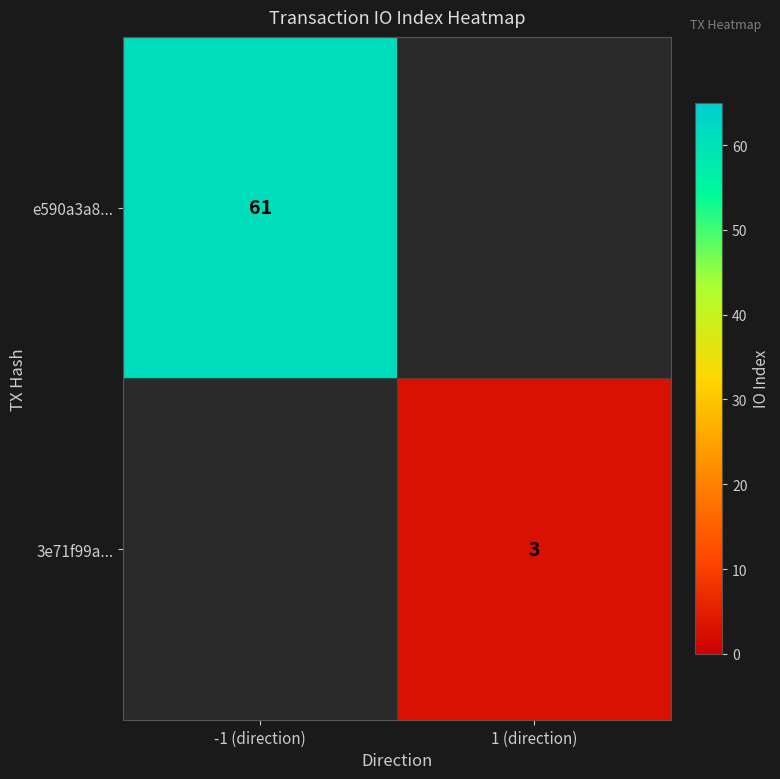

True or false: 3e71f99a... has a value of 3 at 1 (direction).

True